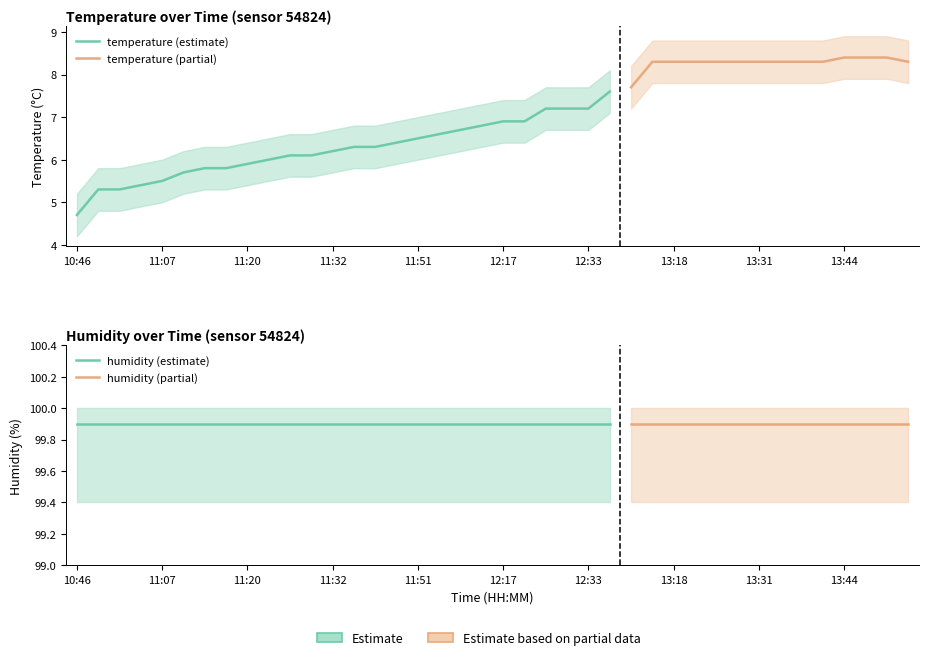

At which category is the sum across all series the highest?

13:44